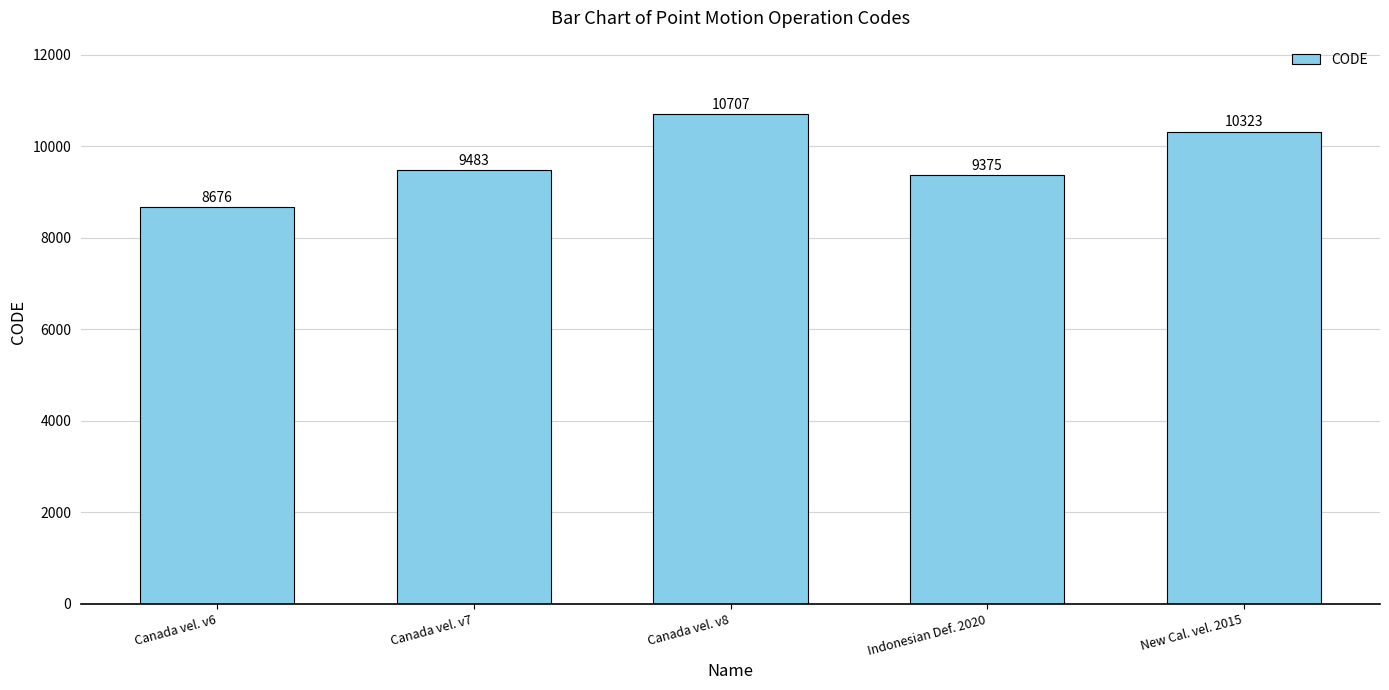

Rank the categories by value from lowest to highest.

Canada vel. v6, Indonesian Def. 2020, Canada vel. v7, New Cal. vel. 2015, Canada vel. v8